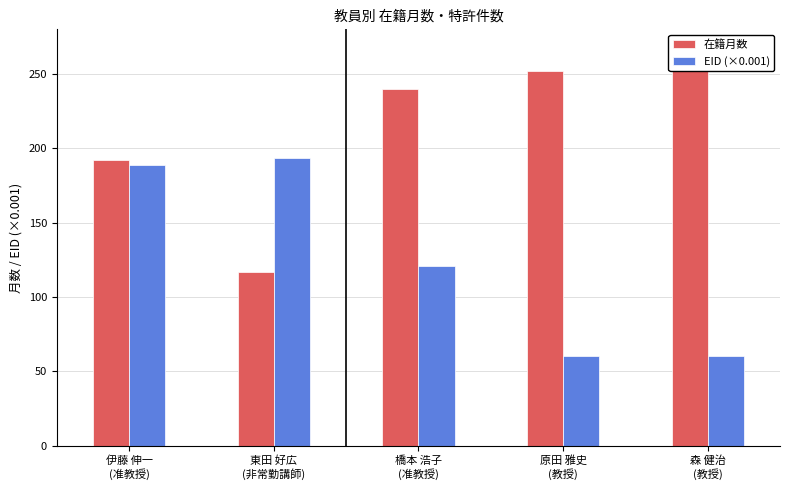

Between 東田 好広
(非常勤講師) and 原田 雅史
(教授), which series saw the biggest shift?

在籍月数